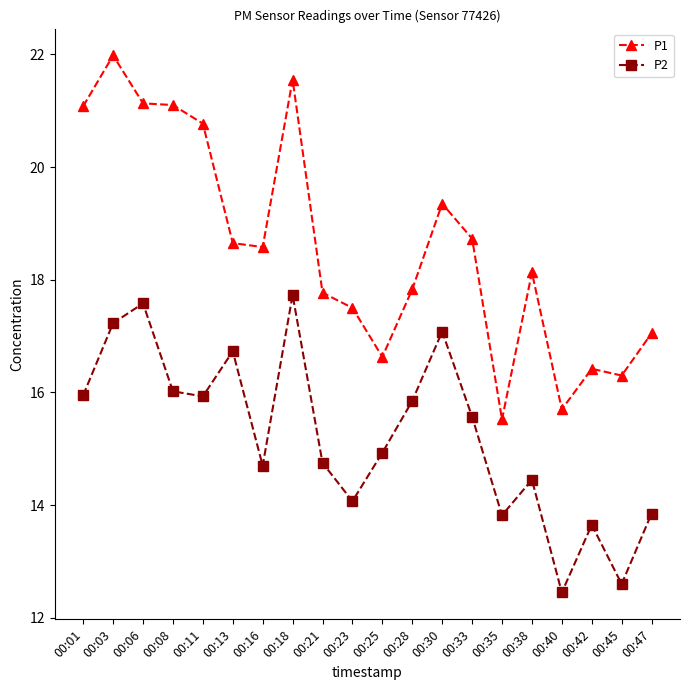

Is this an area chart (filled region under the line)?

No